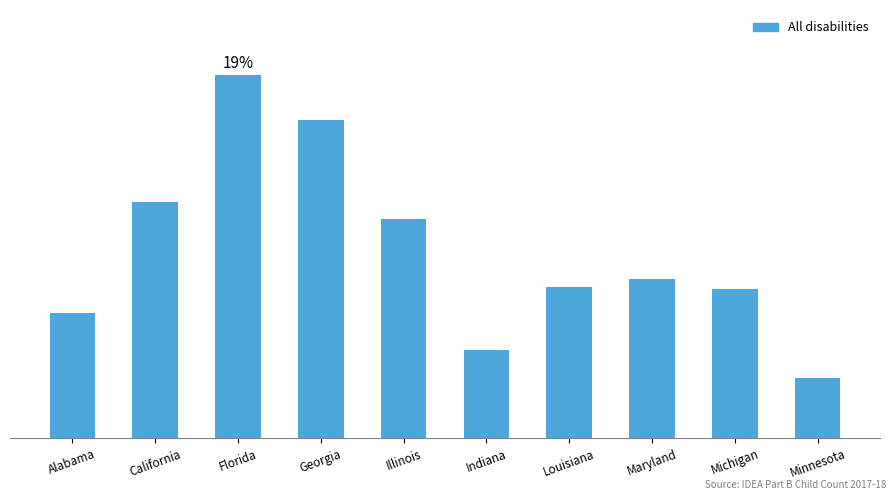

What is the sum of the values at Minnesota and Illinois?

68605